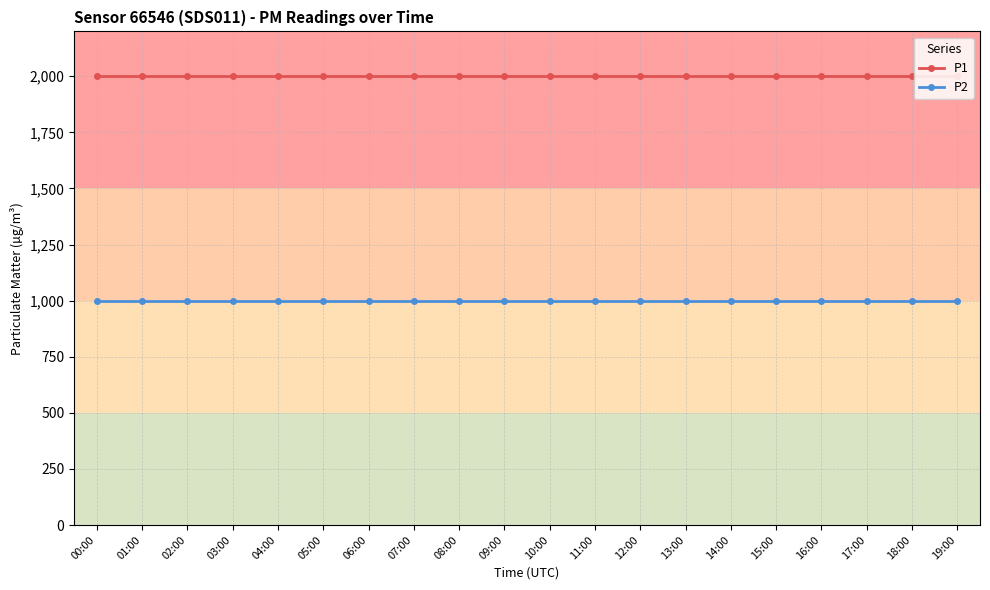

True or false: P1 and P2 intersect in this chart.

False